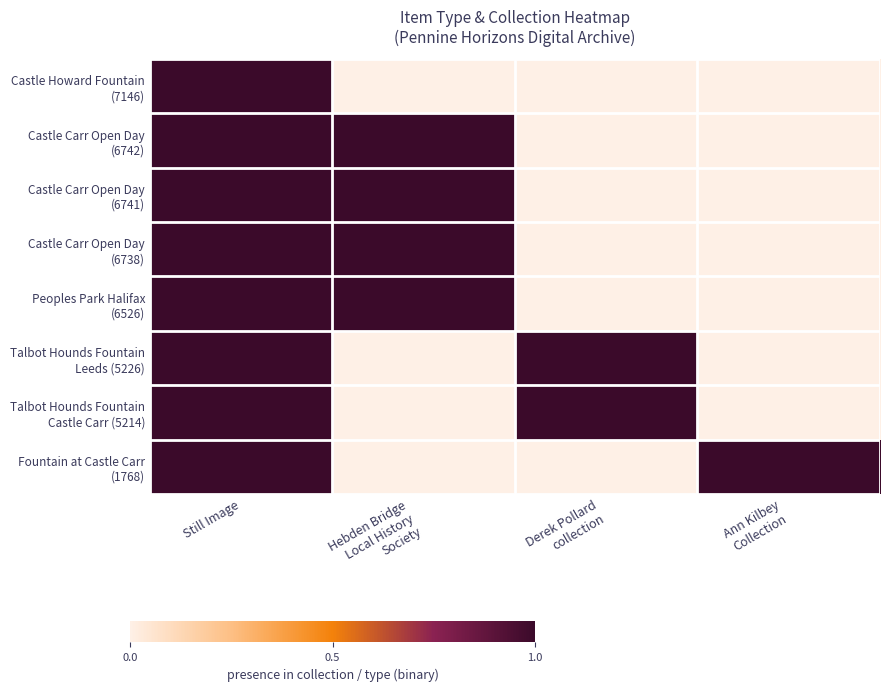

Rank the series by their maximum value, from highest to lowest.

Castle Howard Fountain (7146), Castle Carr Open Day (6742), Castle Carr Open Day (6741), Castle Carr Open Day (6738), Peoples Park Halifax (6526), Talbot Hounds Fountain Leeds (5226), Talbot Hounds Fountain Castle Carr (5214), Fountain at Castle Carr (1768)